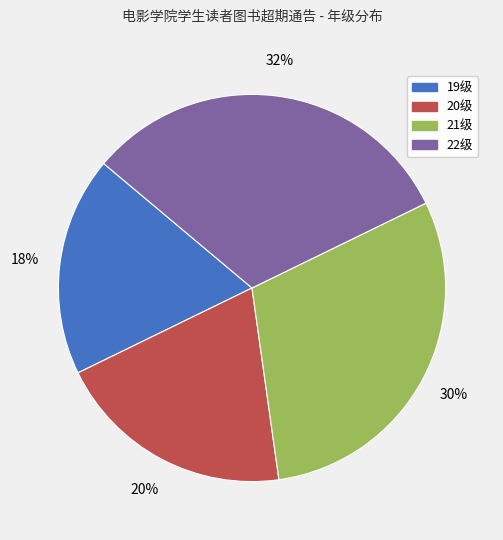

To the nearest percent, what is the average slice percentage?

25%